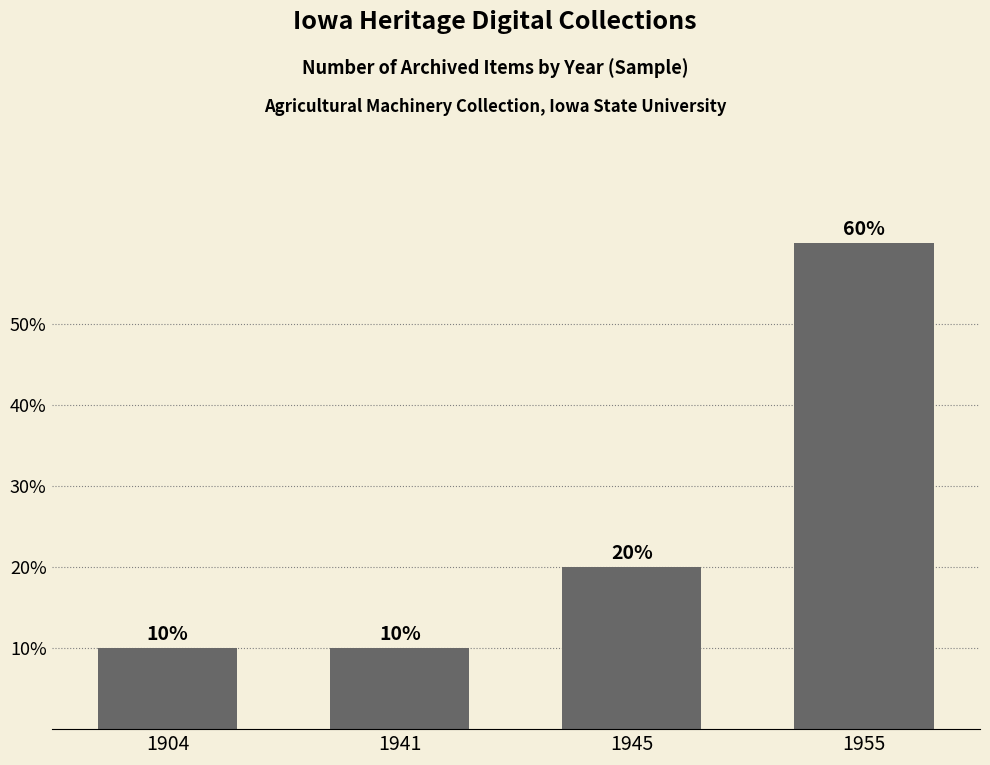

Reading left to right, extract all data points from this chart.

1904=10	1941=10	1945=20	1955=60